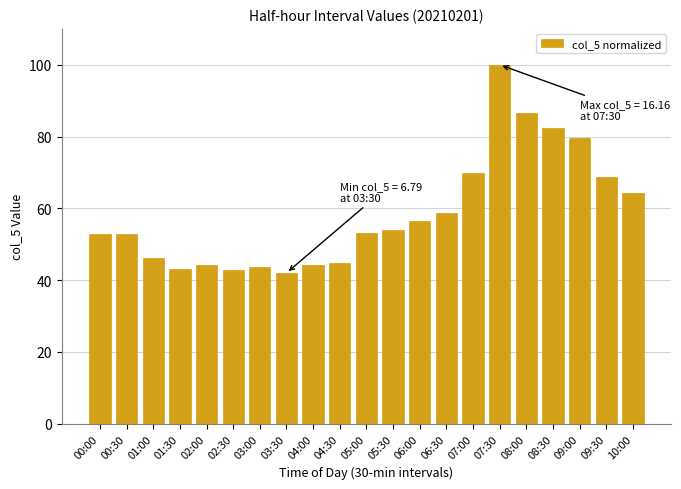

What is the average value?

58.6